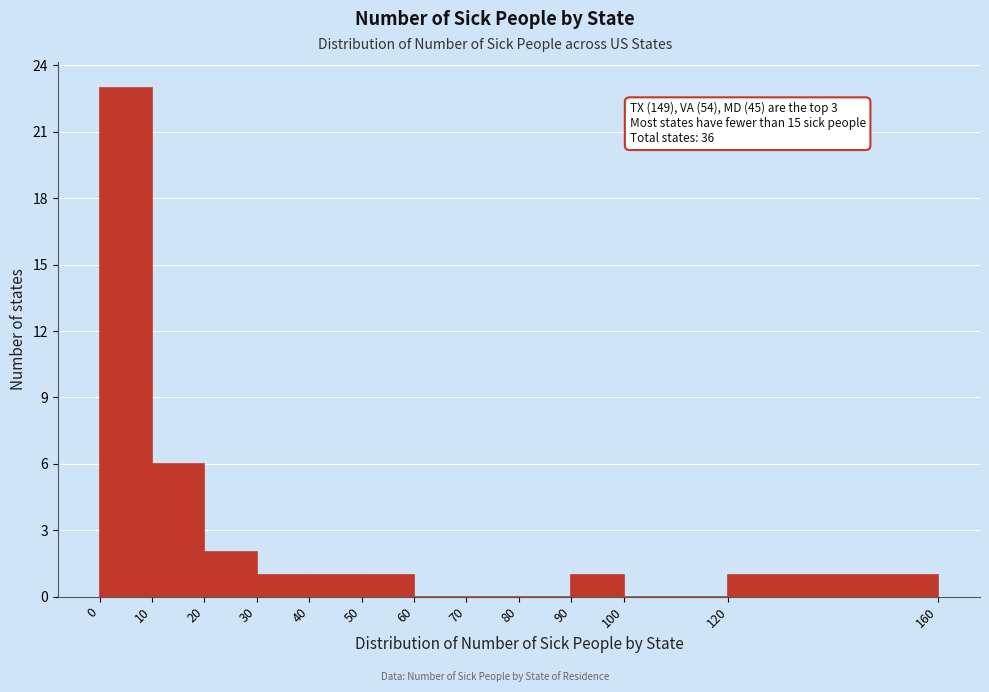

Which range on the x-axis has the tallest bar?

0 to 10